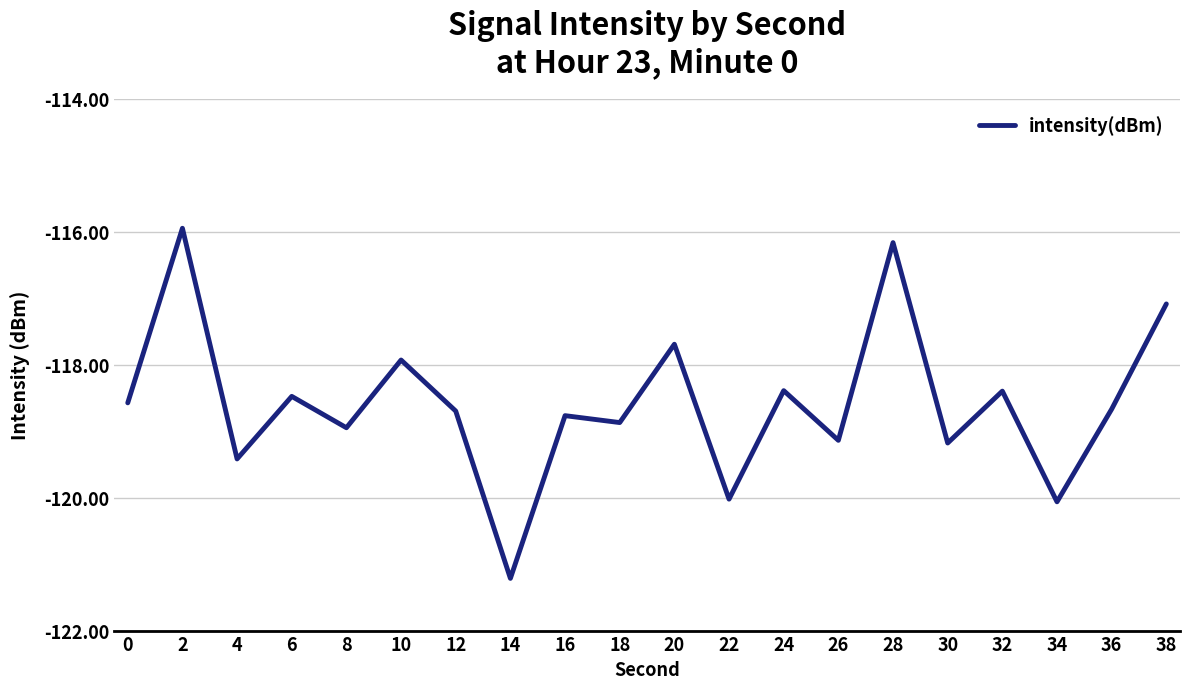

How many lines are shown in the chart?

1